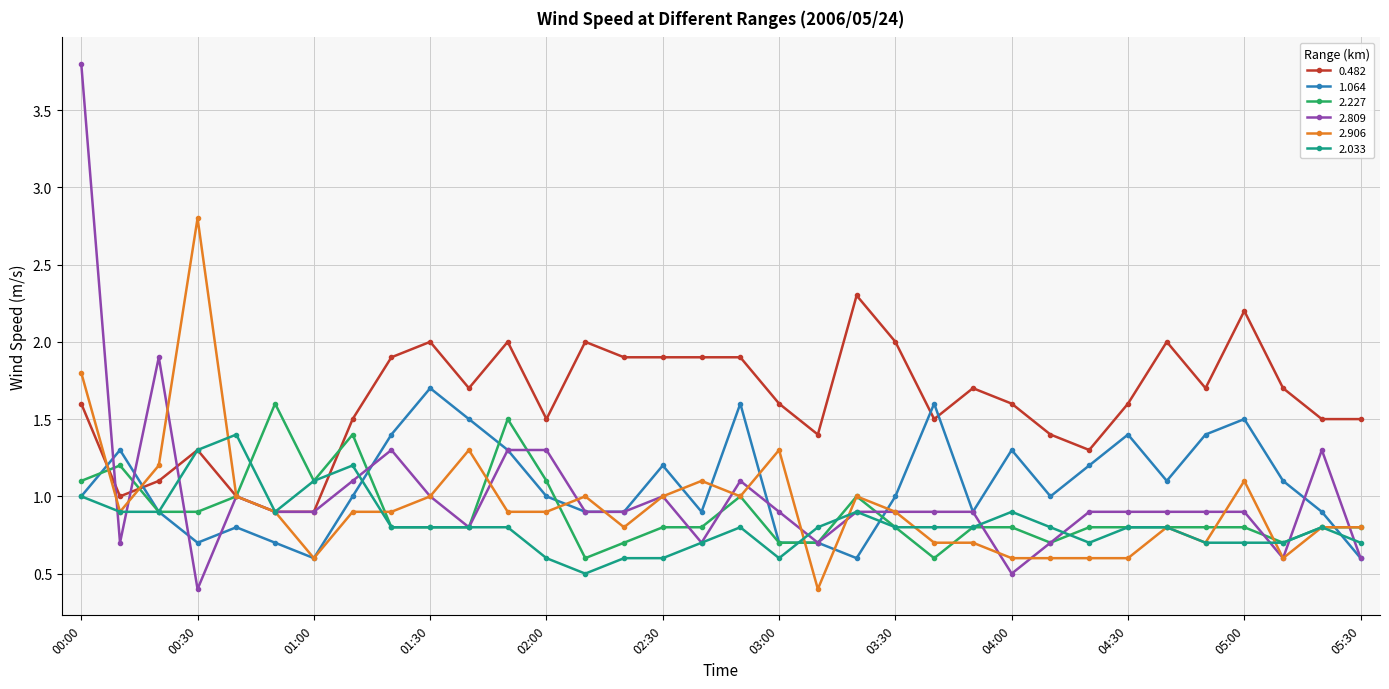

Which series has the largest total across all categories?

0.482